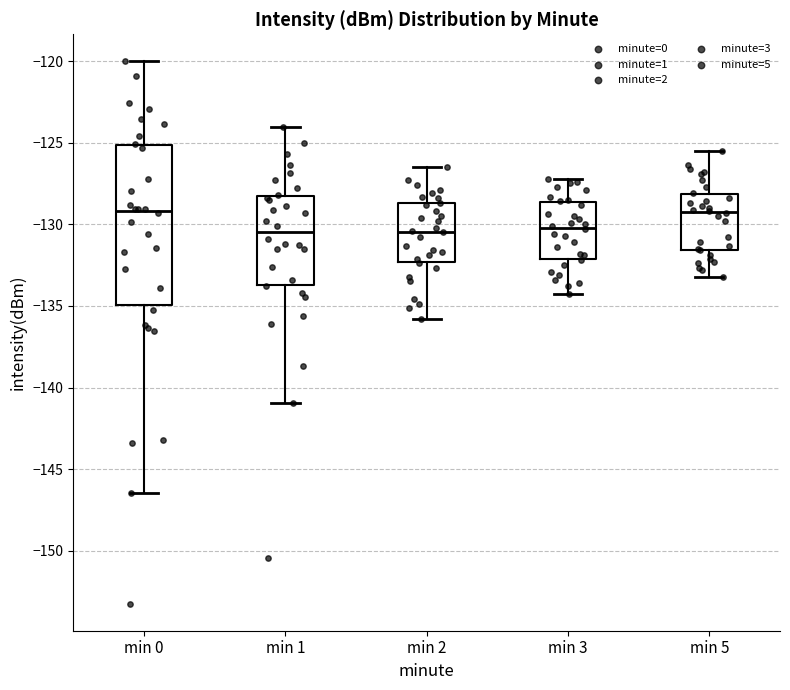

Where does the lower whisker of the box for min 5 end on the y-axis? The values are not printed on the chart, so give them approximately, as read against the axis.

-133.0